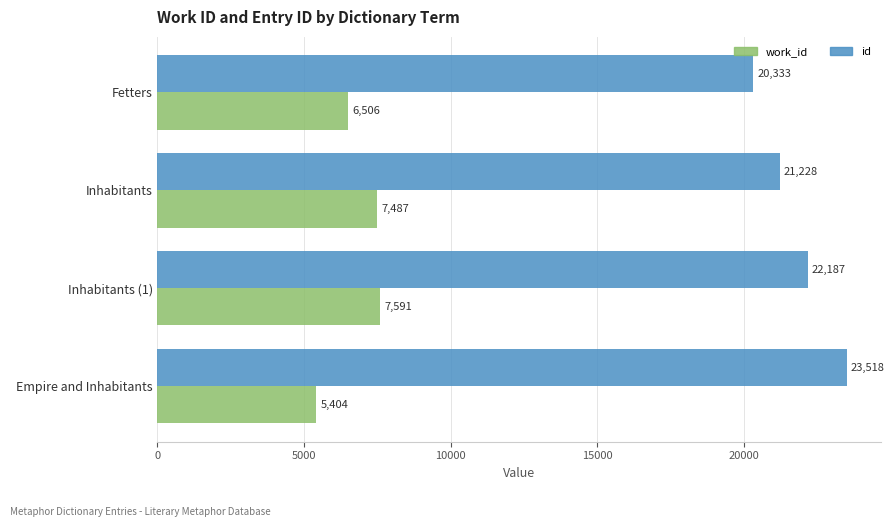

True or false: work_id has a value of 10956 at Inhabitants (1).

False